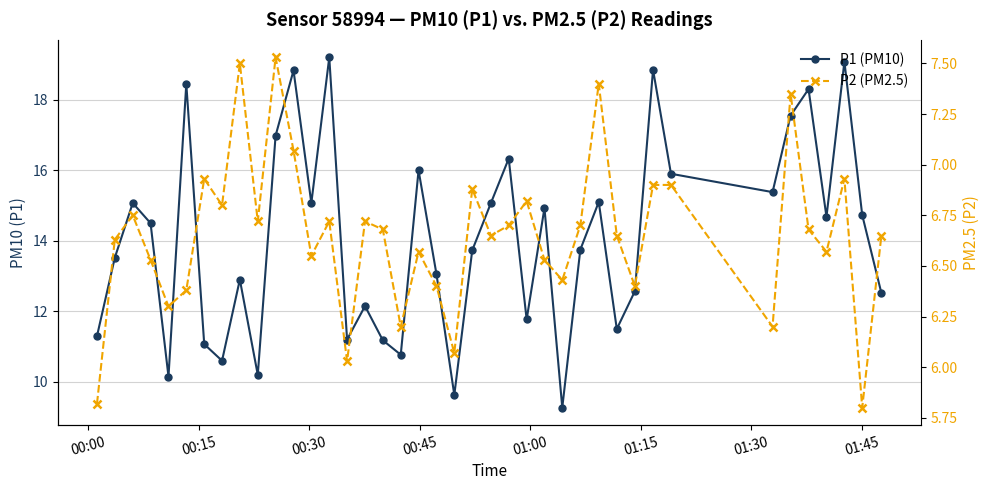

What is the value of the P1 (PM10) point at the 7th from the left?

11.1